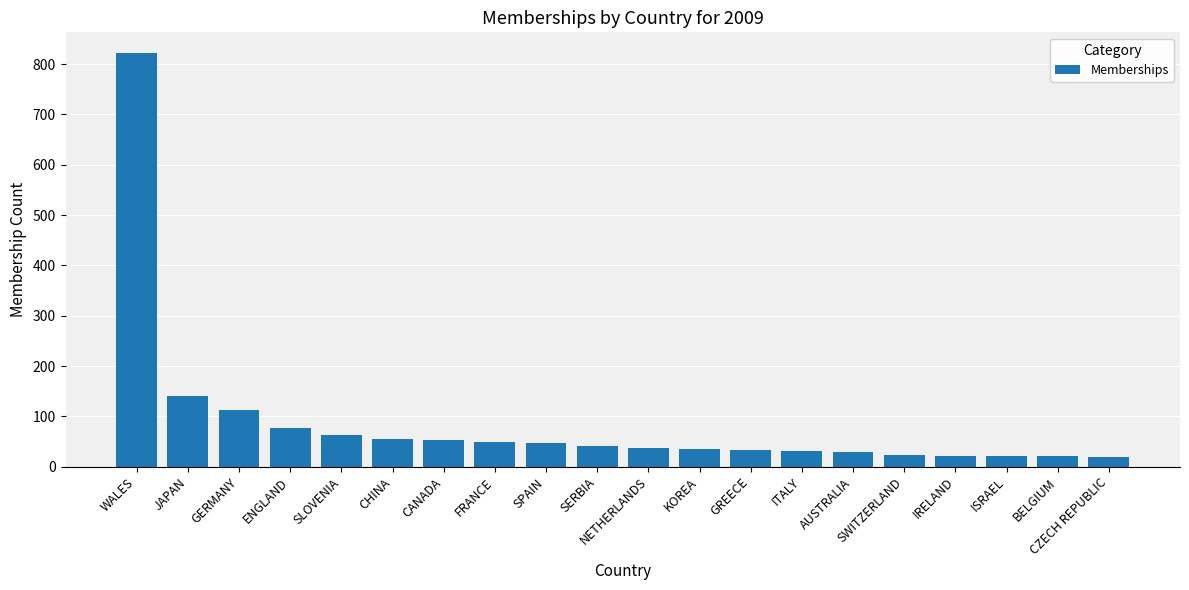

What is the minimum value shown in the chart?

20